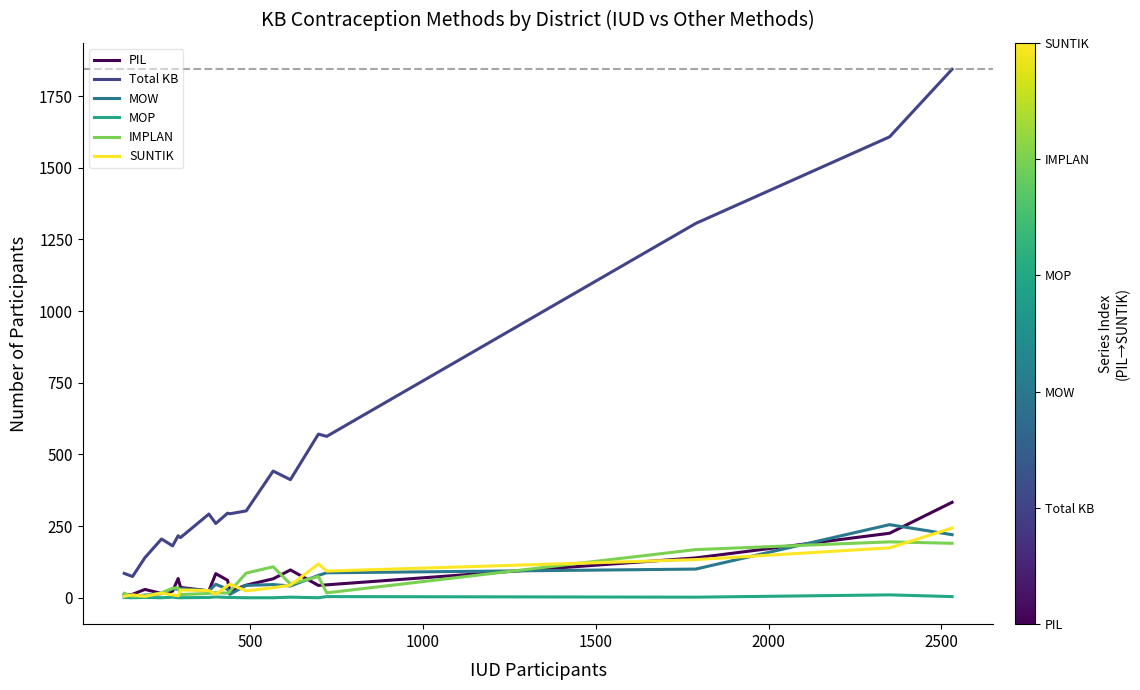

What is the maximum value shown in the chart?

1844